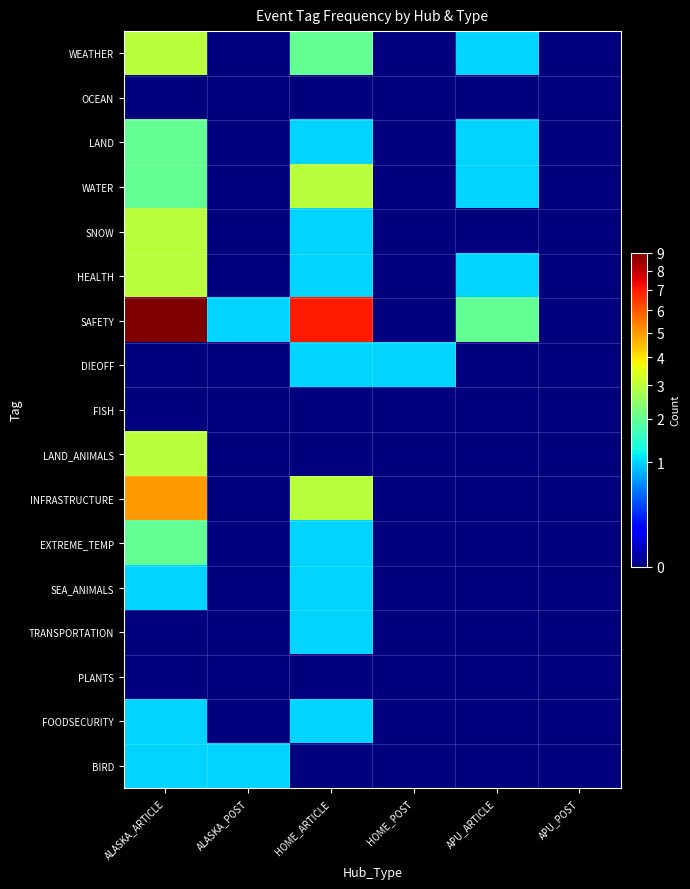

At which category is the sum across all series the highest?

ALASKA_ARTICLE